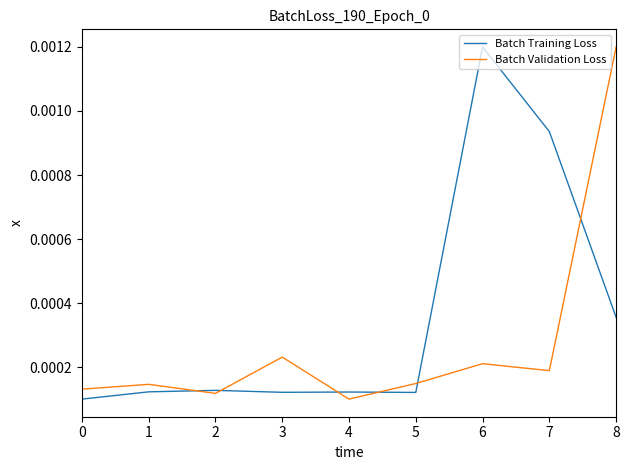

Count the number of categories in the chart.

9